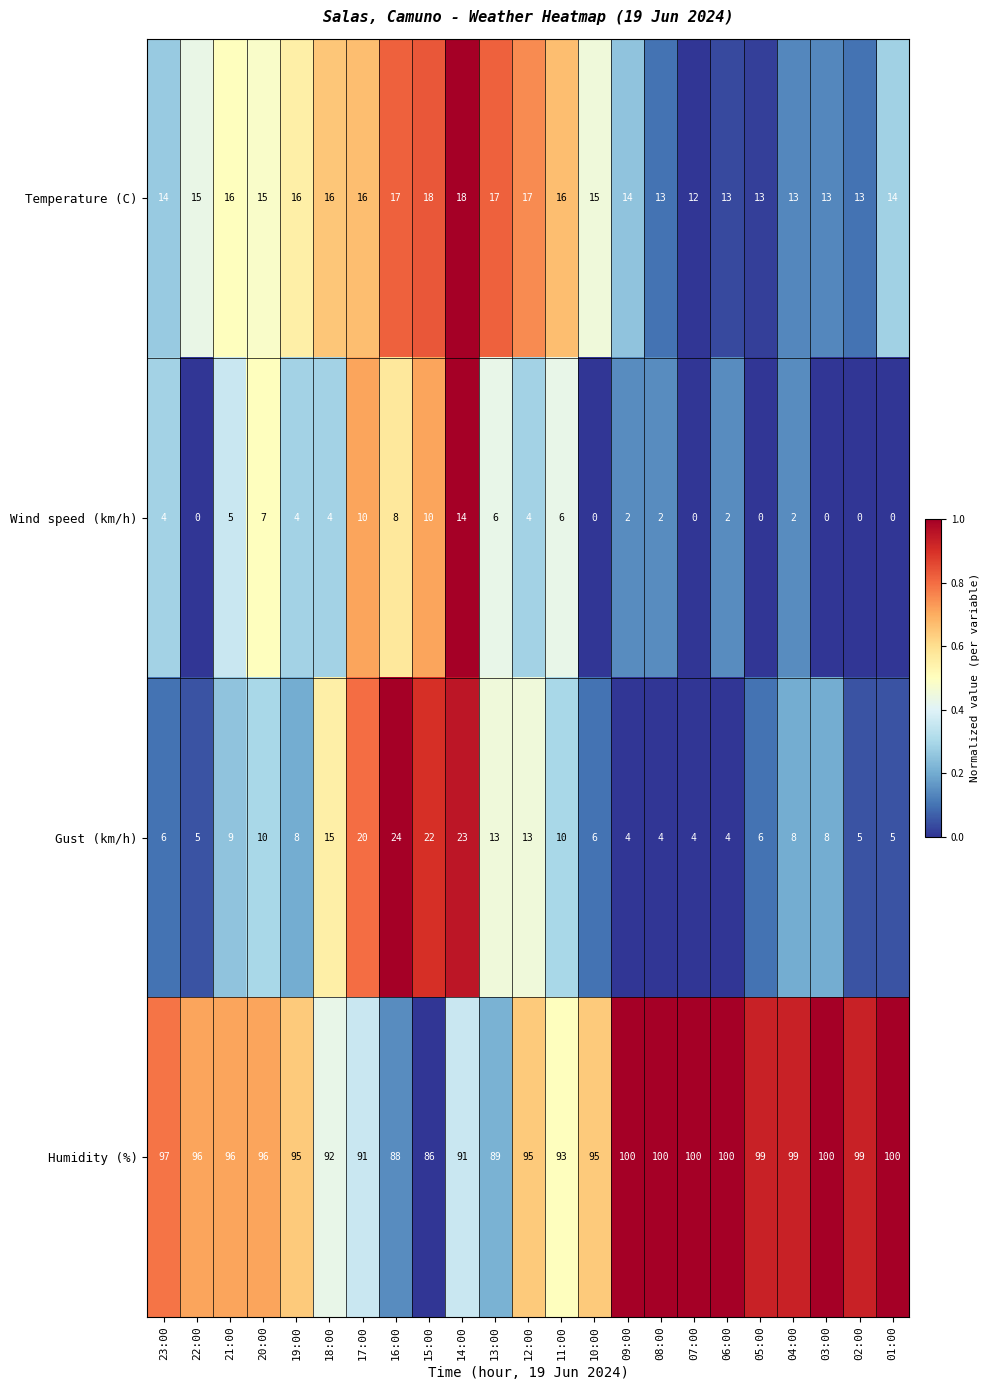

What is the difference between the maximum and second lowest values in the Gust (km/h) series?

20